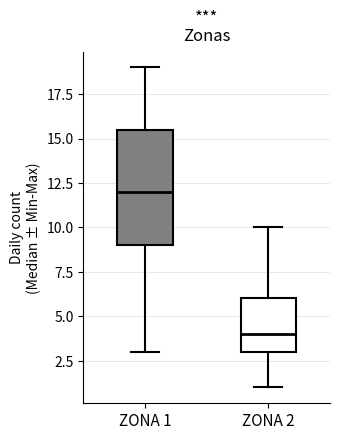

Reading left to right, read every box against the y-axis: the position of its median line, the range the box covers, and the ends of its whiskers. The values are not printed on the chart, so give them approximately, as read against the axis.

ZONA 1: median 12.0, box 9.0 to 15.5, whiskers 3.0 to 19.0
ZONA 2: median 4.0, box 3.0 to 6.0, whiskers 1.0 to 10.0